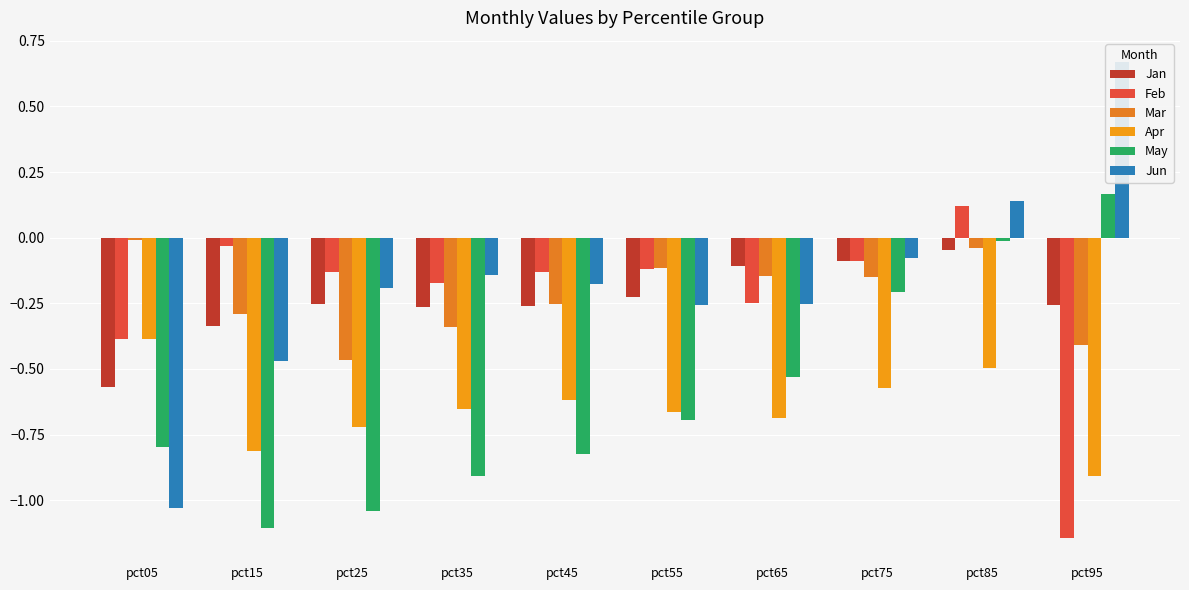

At pct15, list the series in order from largest to smallest.

Feb, Mar, Jan, Jun, Apr, May